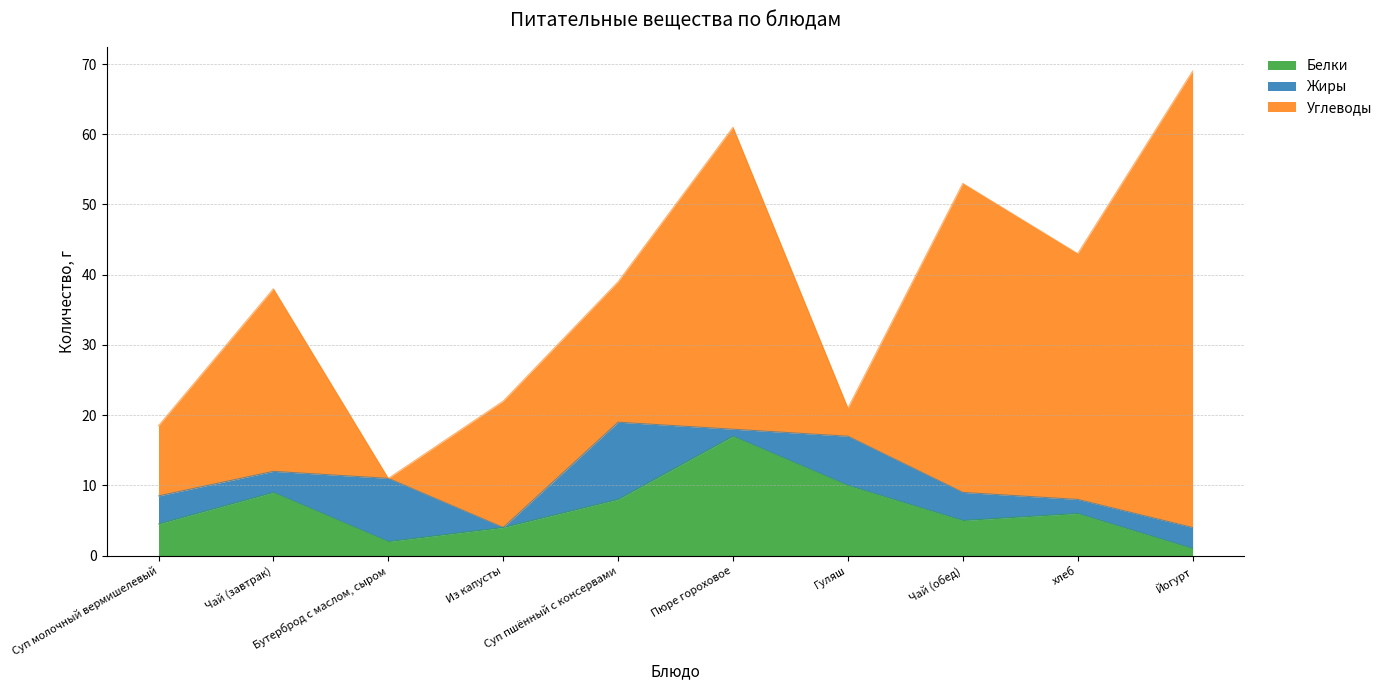

The Углеводы series shows 63.9 at Пюре гороховое. True or false?

False